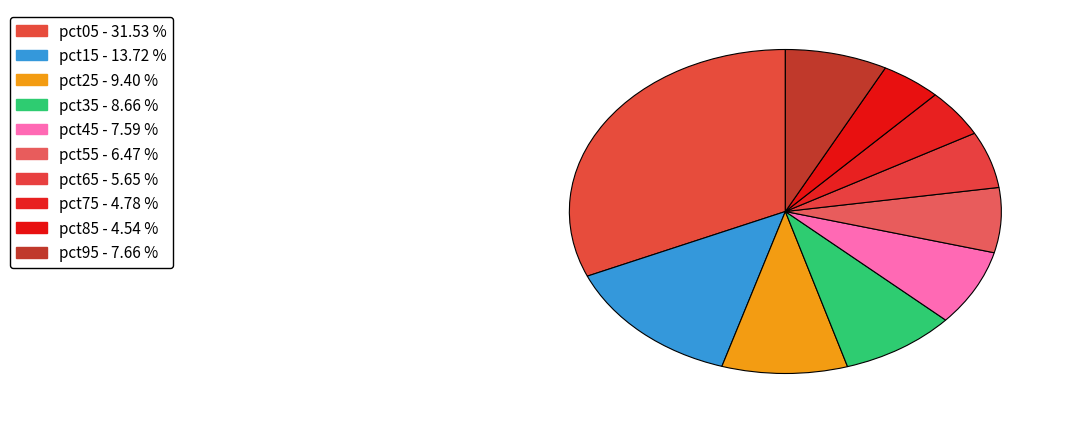

How many segments does this pie chart have?

10